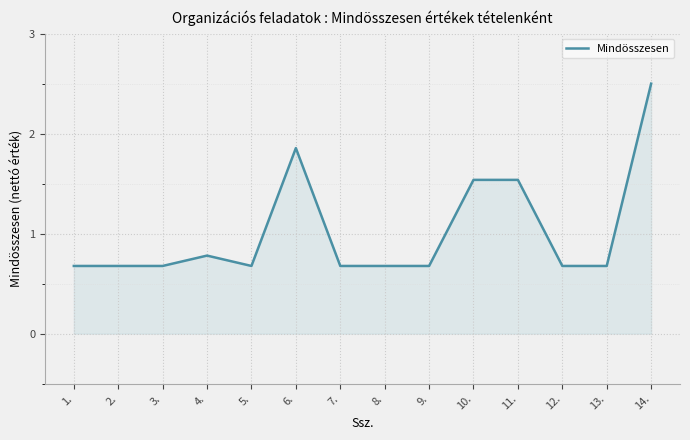

At which label is the value closest to 1?

4.